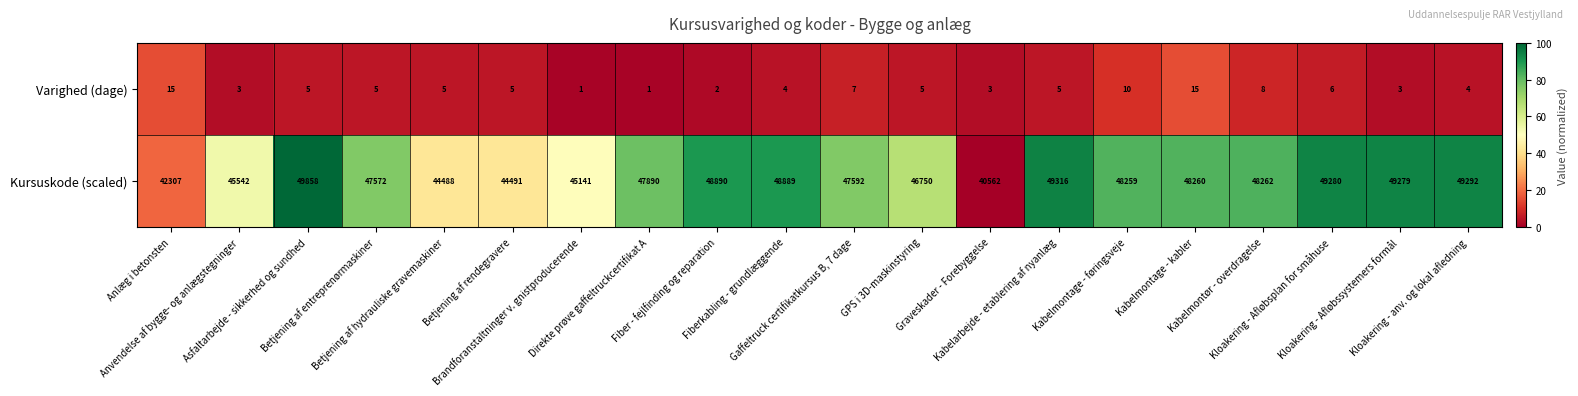

Which series has the largest range (max minus min)?

Kursuskode (scaled)